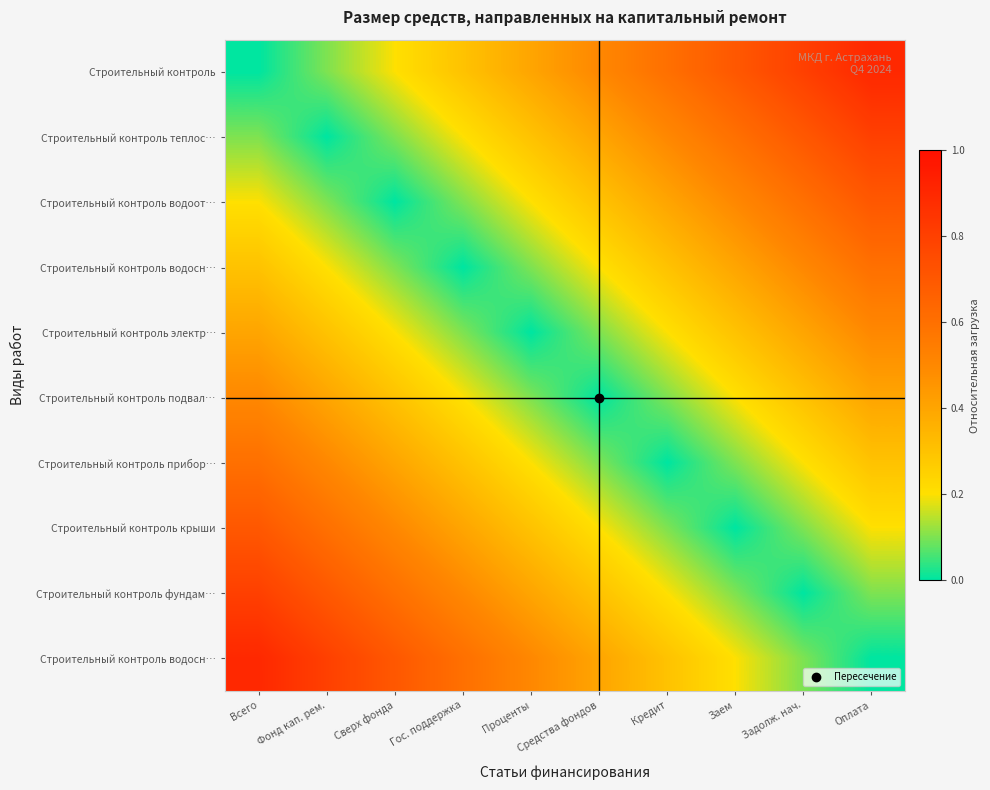

Which category has the highest value across all series?

Оплата